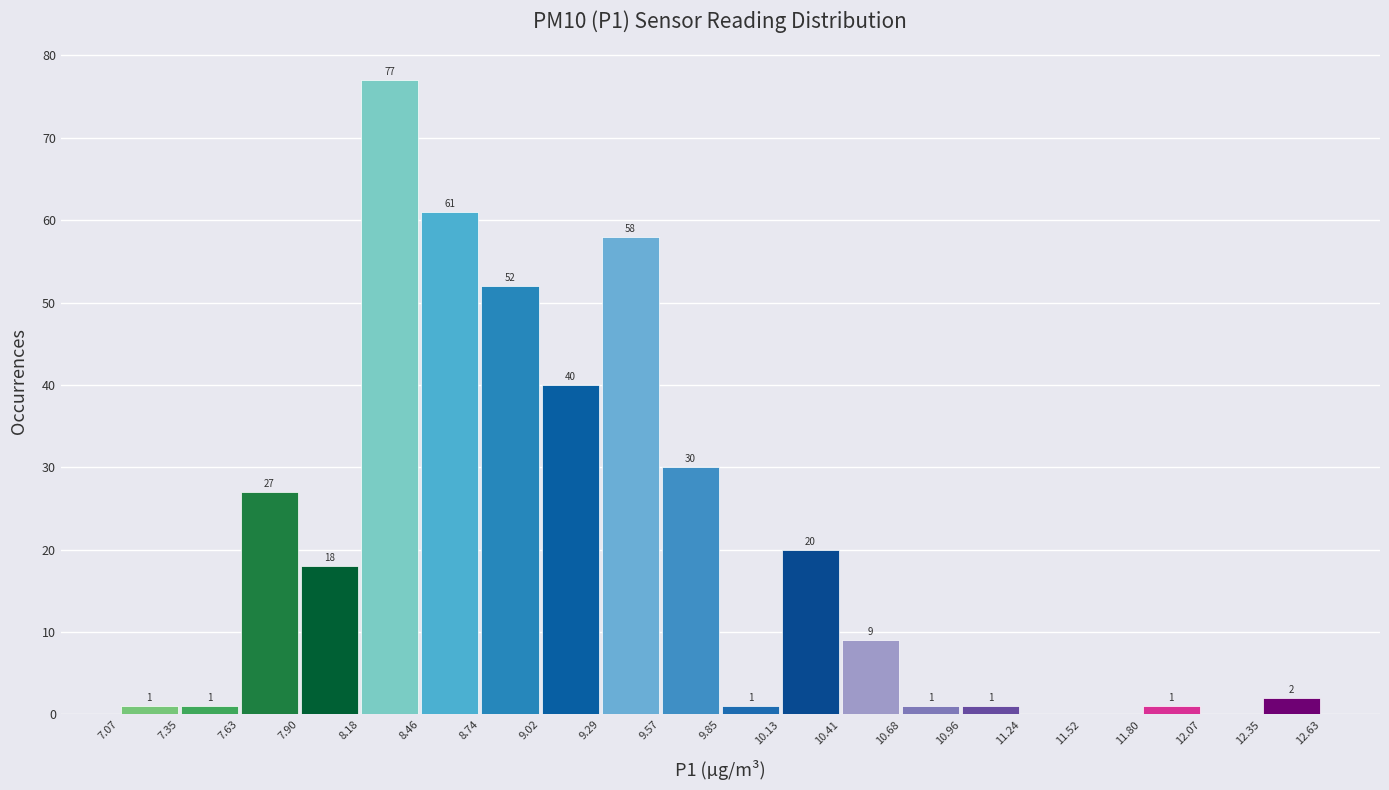

Over which range of the x-axis is the bar tallest?

8.18 to 8.46